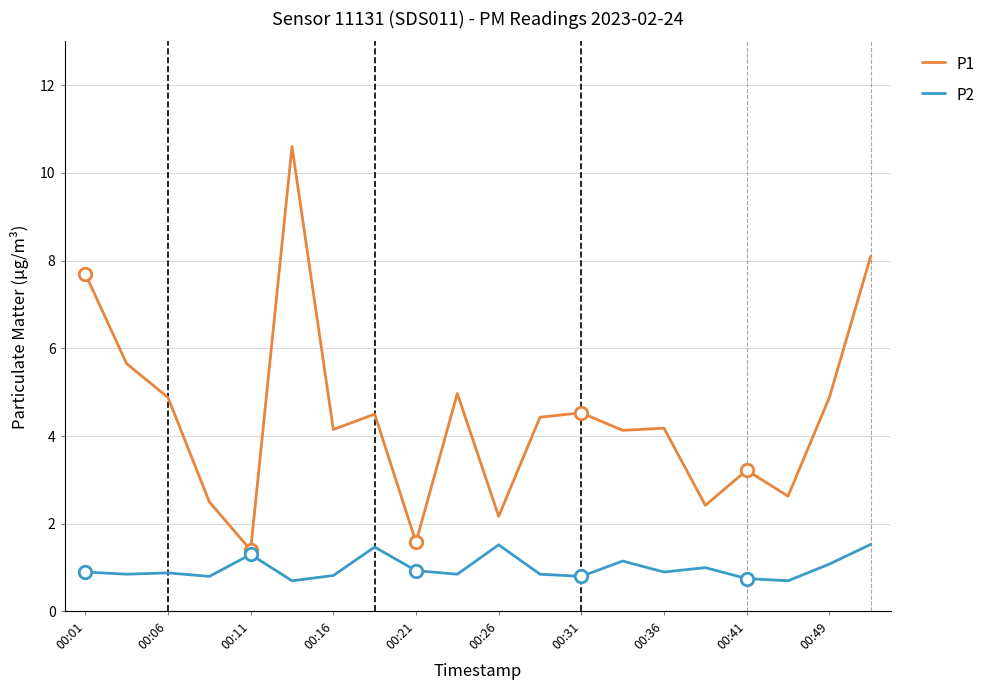

In P2, how many points are lower than both neighbors (excluding endpoints)?

7